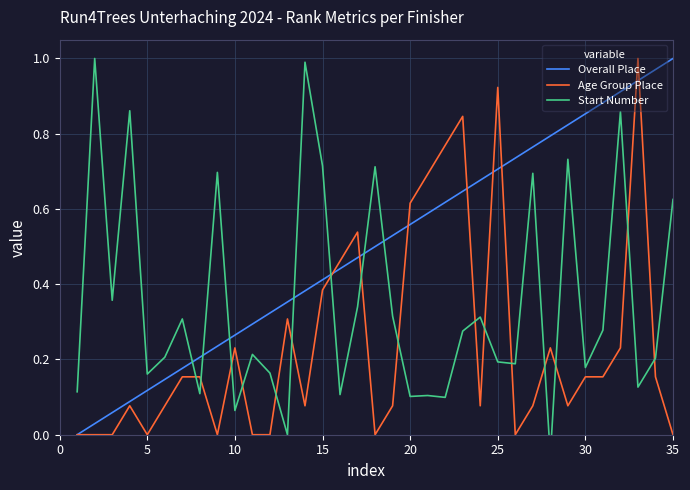

True or false: Overall Place has a value of 0.4 at 10.

False